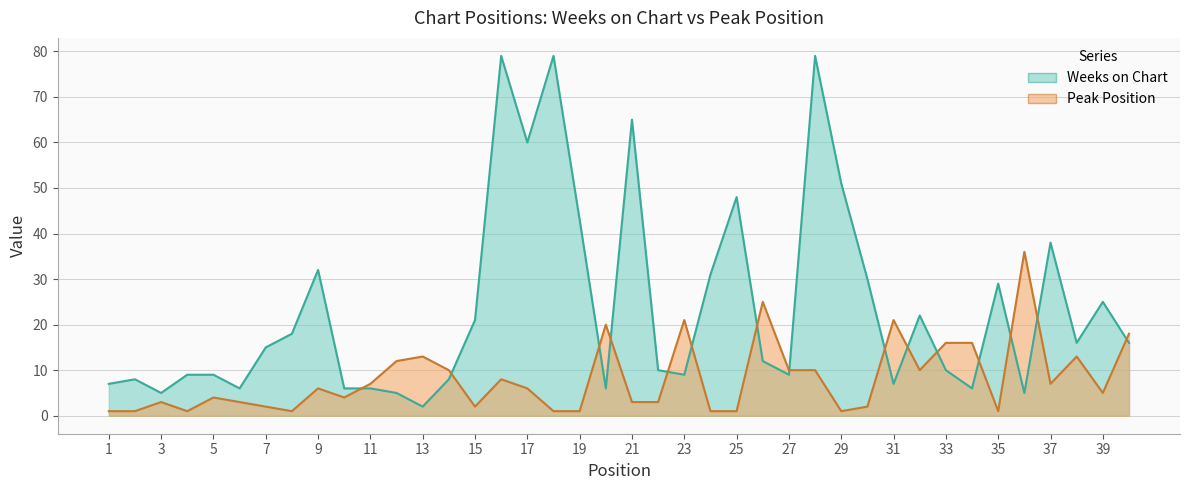

Is it true that Peak Position equals 4 at 20?

False